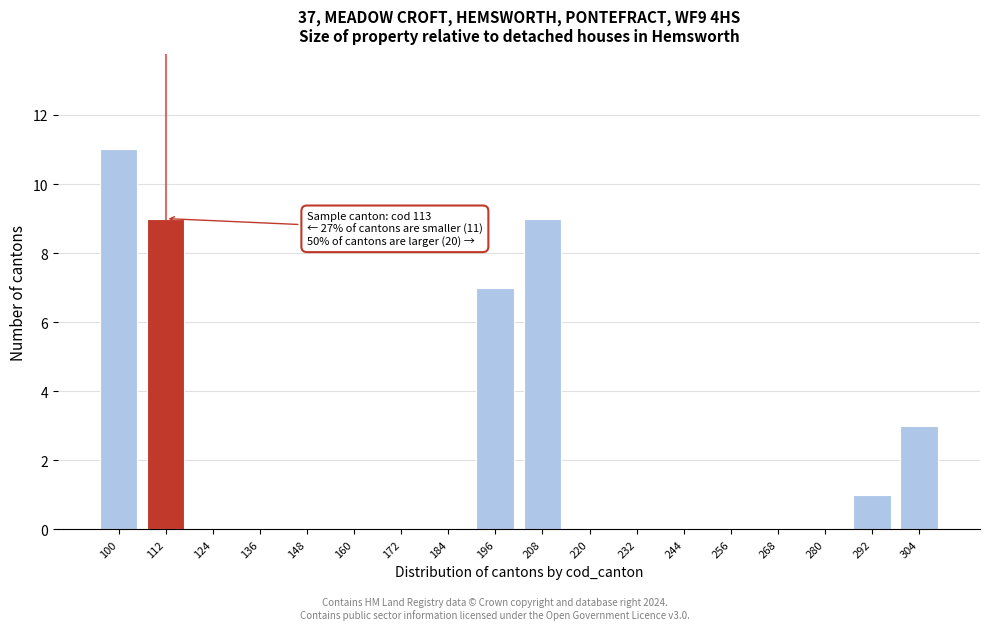

Reading right to left, what are all the values shown in this chart?

304=3	292=1	280=0	268=0	256=0	244=0	232=0	220=0	208=9	196=7	184=0	172=0	160=0	148=0	136=0	124=0	112=9	100=11